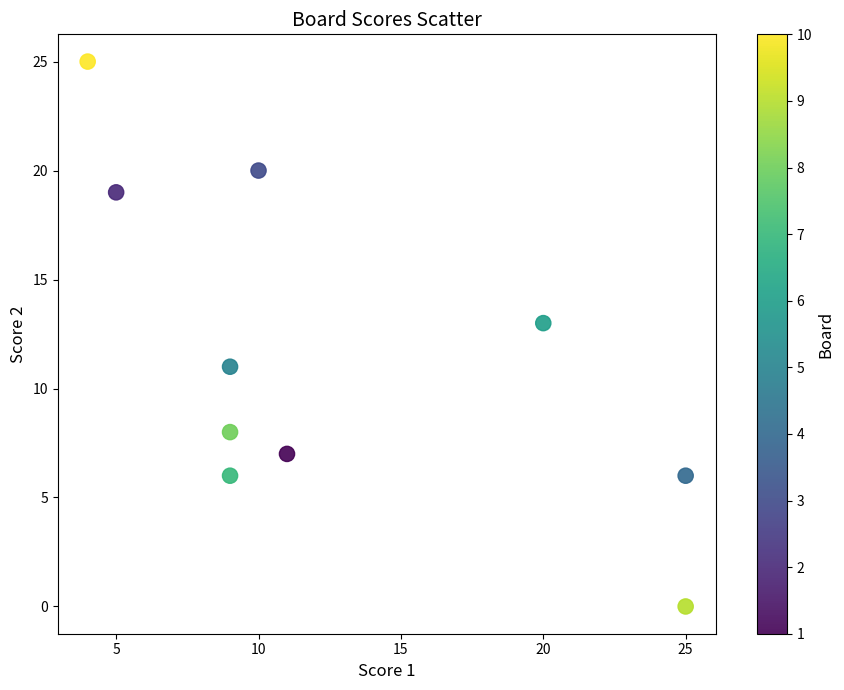

What is the average Y value?

12